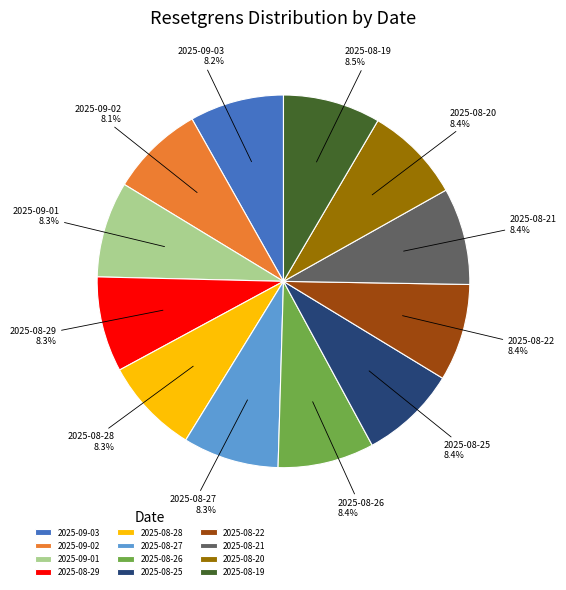

What portion of the pie excludes 2025-08-26?

91.6%